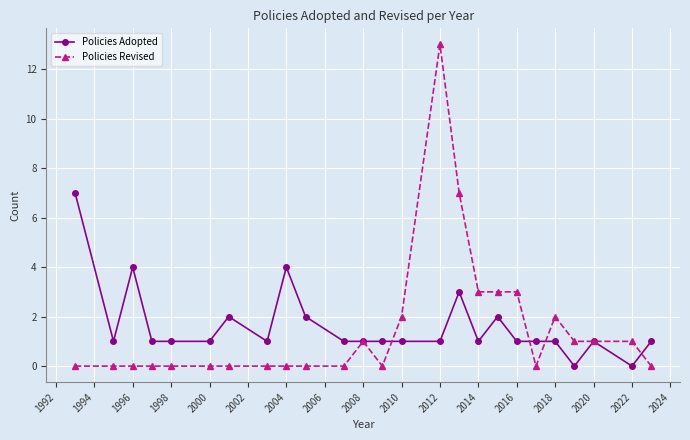

What is the maximum value shown in the chart?

13